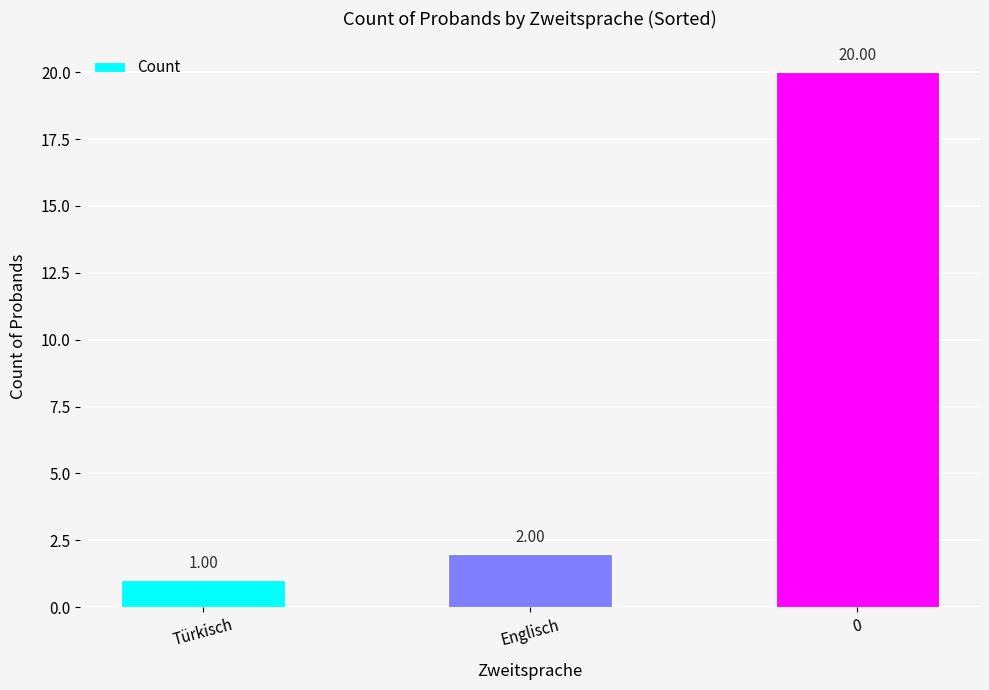

What is the change in value from Türkisch to Englisch?

+1